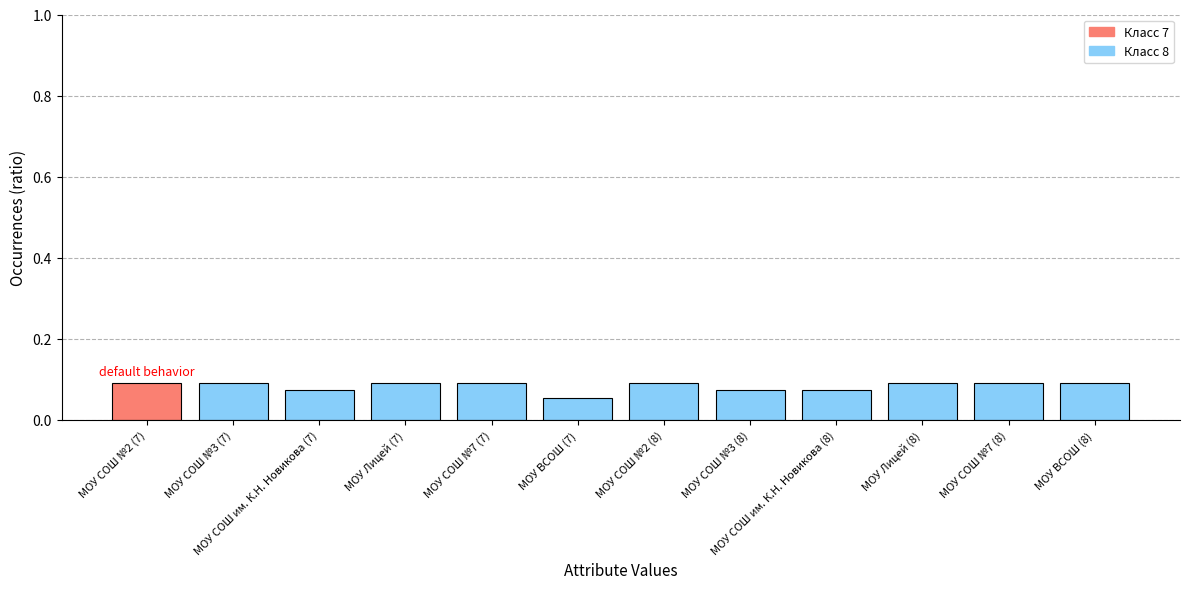

Which has a higher value, МОУ СОШ №2 (7) or МОУ СОШ им. К.Н. Новикова (8)?

МОУ СОШ №2 (7)